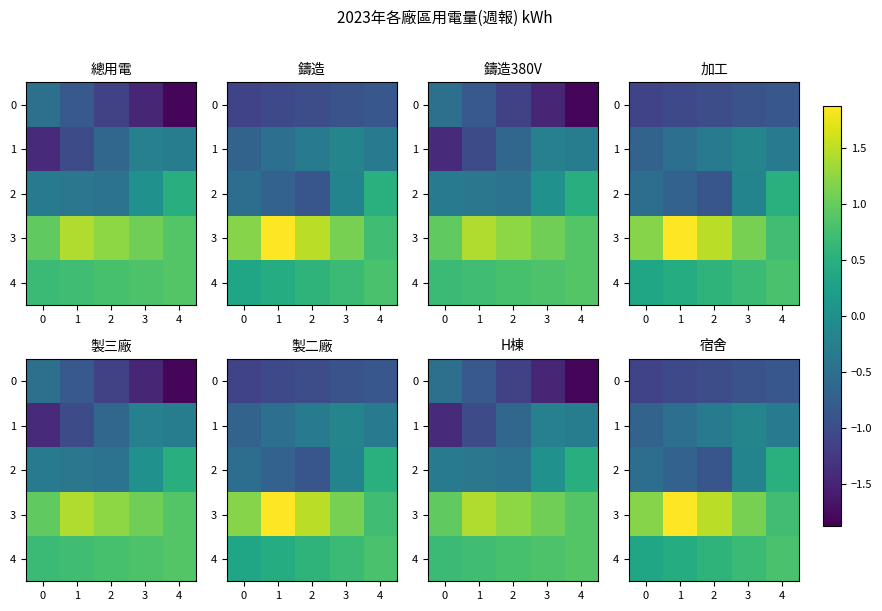

What is the maximum value for 4?

0.8